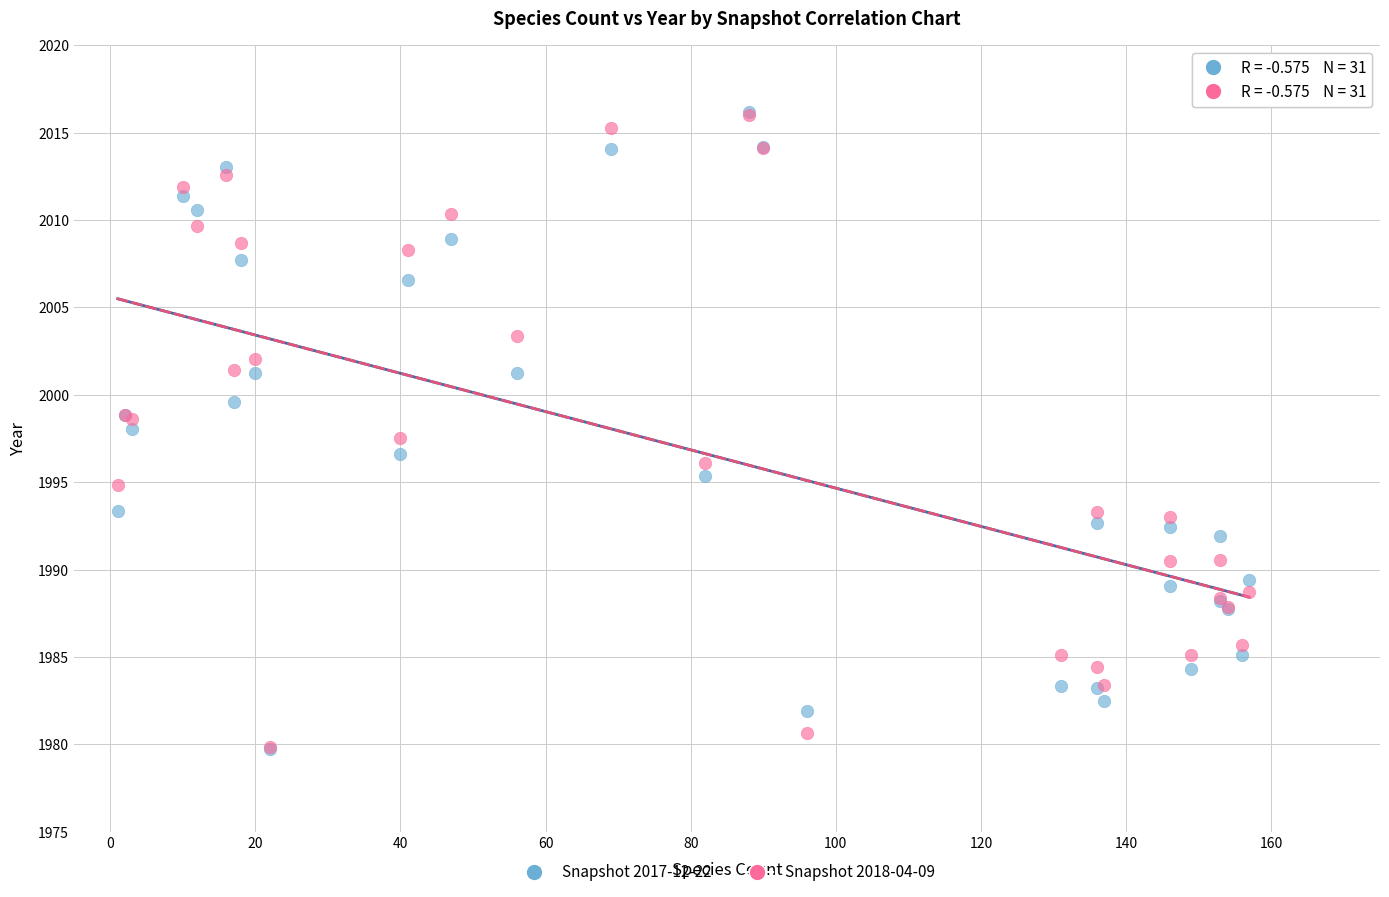

What are all the series names shown in the legend?

Snapshot 2017-12-22, Snapshot 2018-04-09